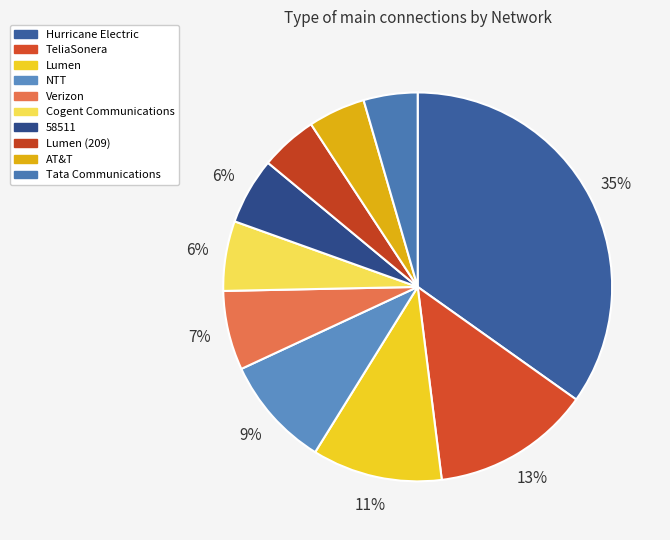

To the nearest percent, what is the difference between the AT&T and Verizon slice percentages?

2%